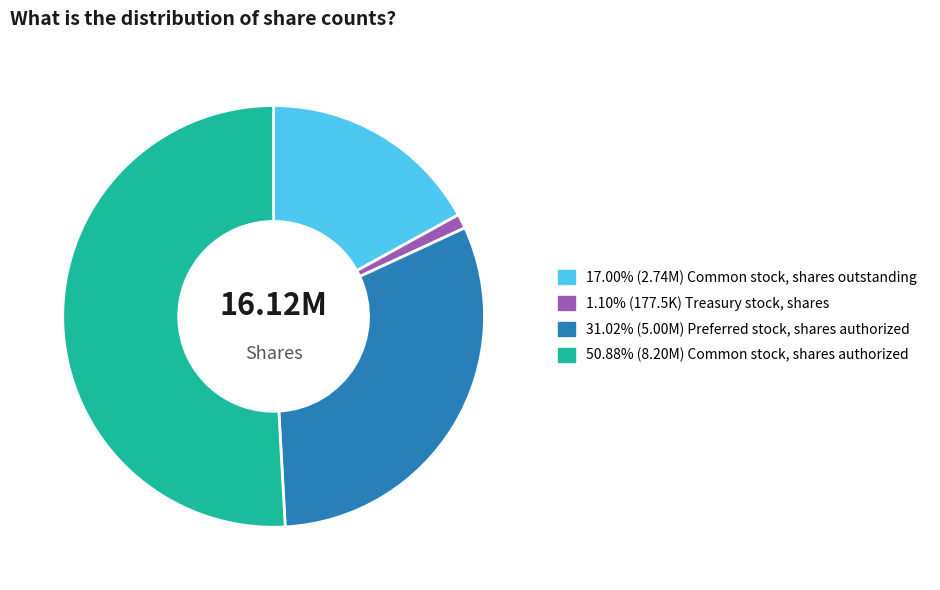

How many slices are in this pie chart?

4